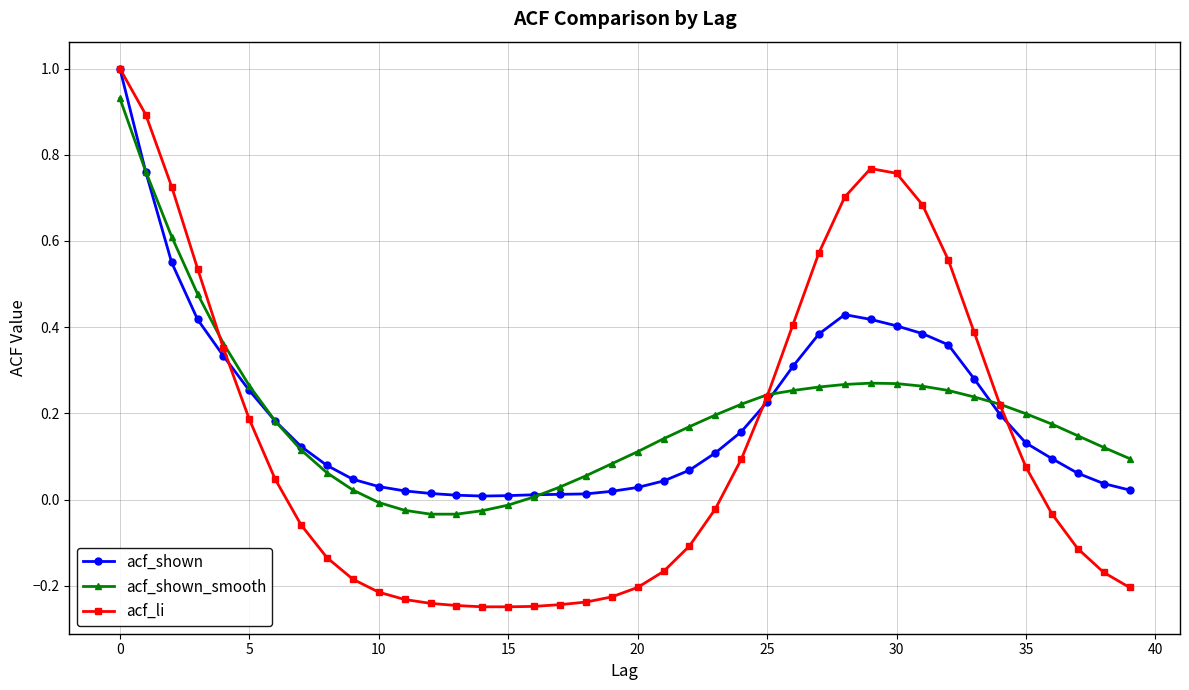

How many intersections are there between acf_shown_smooth and acf_li?

3